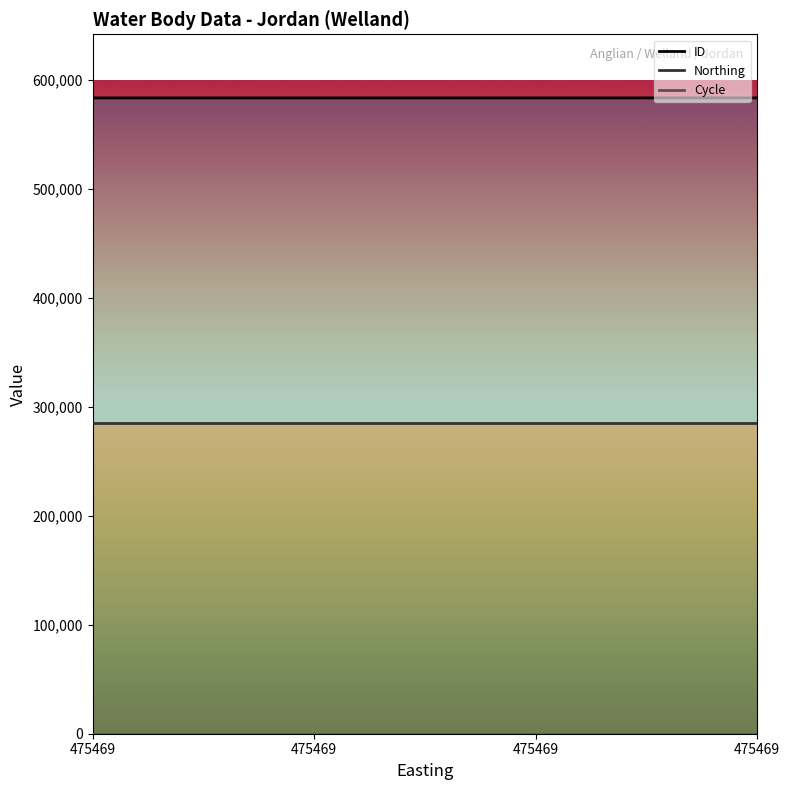

True or false: Cycle and Northing intersect in this chart.

False